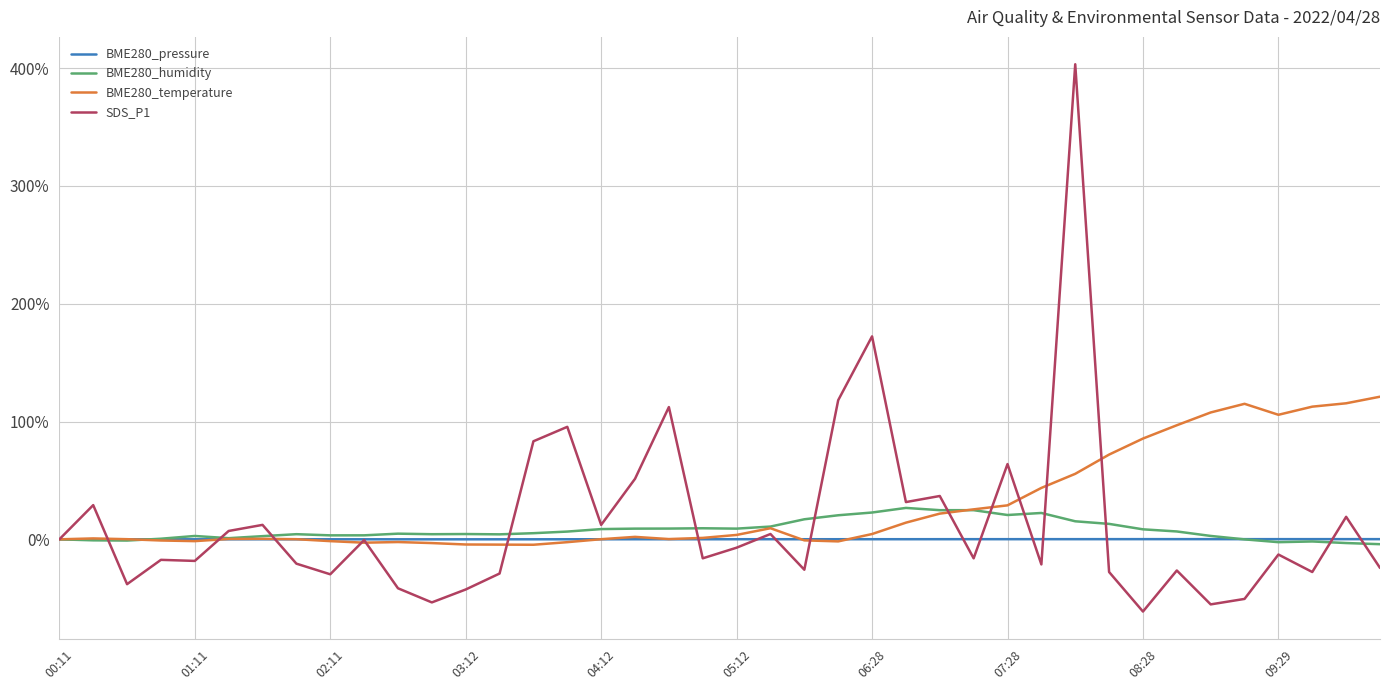

Rank the series by their maximum value, from lowest to highest.

BME280_pressure, BME280_humidity, BME280_temperature, SDS_P1